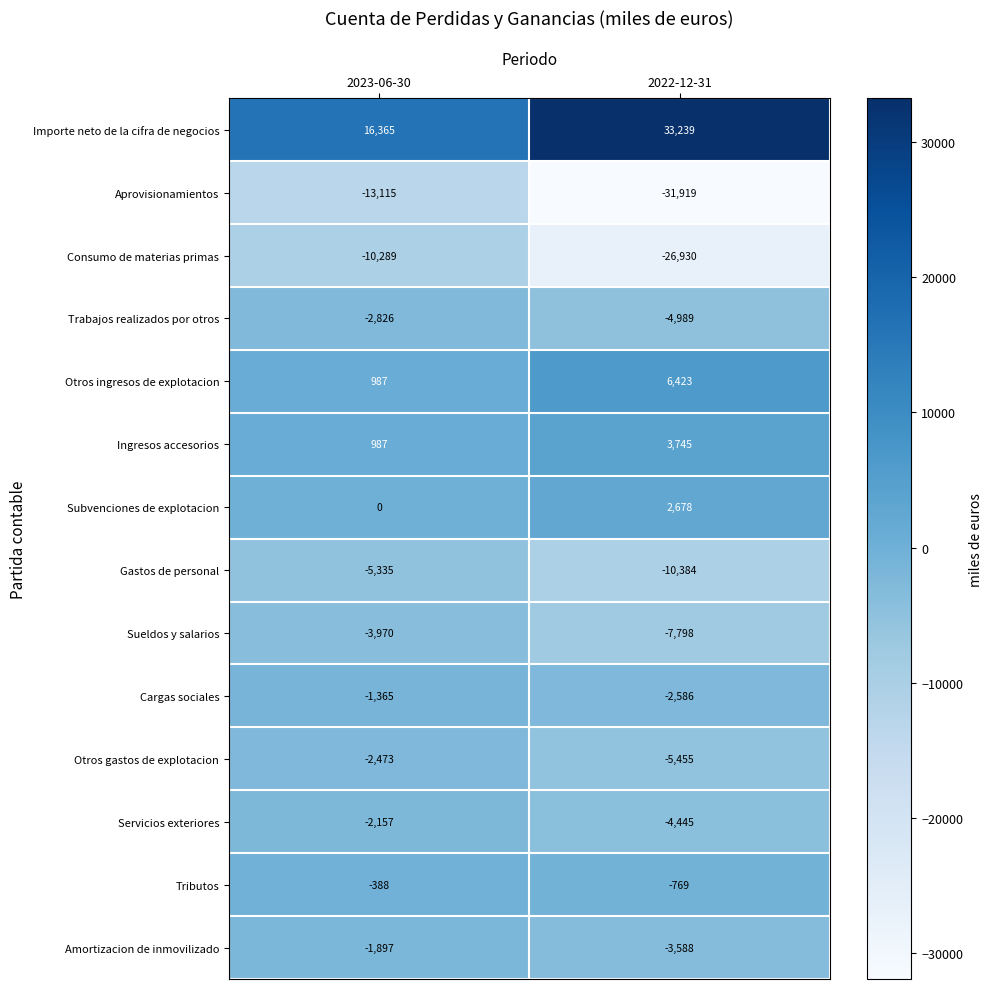

What is the difference between the highest and lowest values at 2023-06-30?

29480